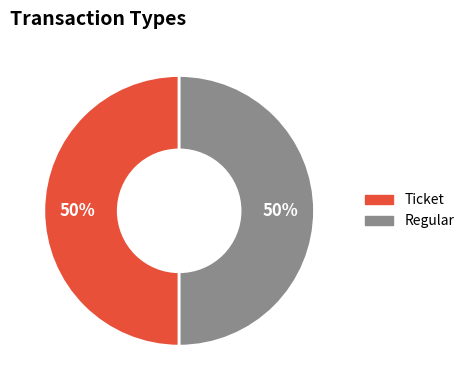

What is the ratio of the value at Regular to the value at Ticket?

1.0